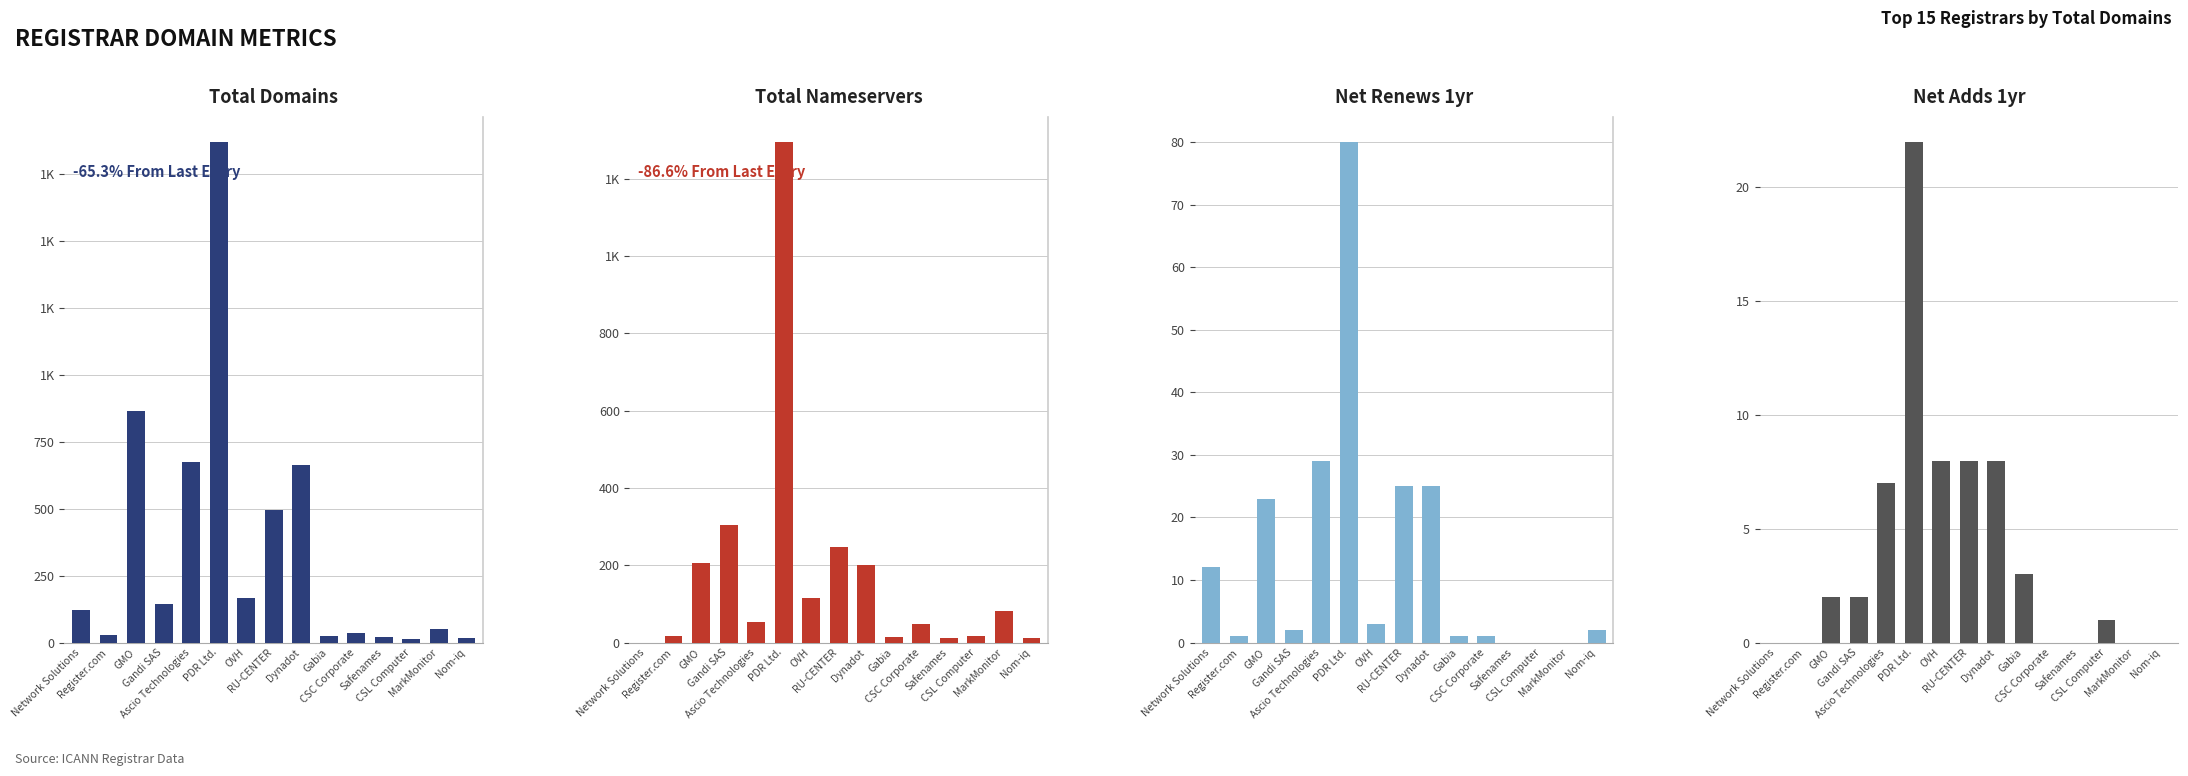

How many data points in net-renews-1-yr are less than 2?

6